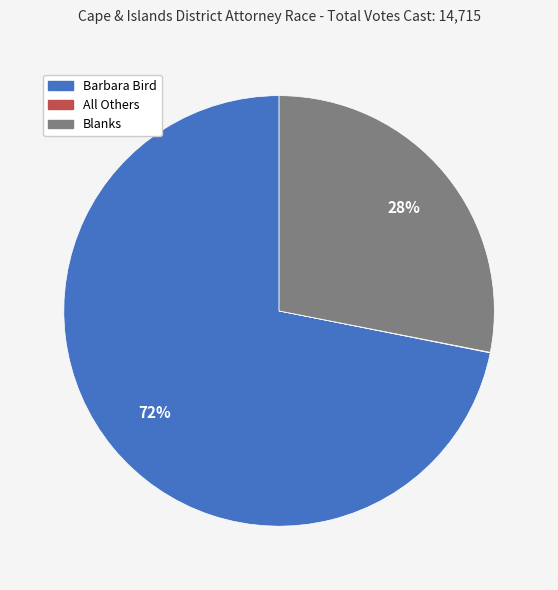

Does Barbara Bird account for over 50% of the chart?

Yes